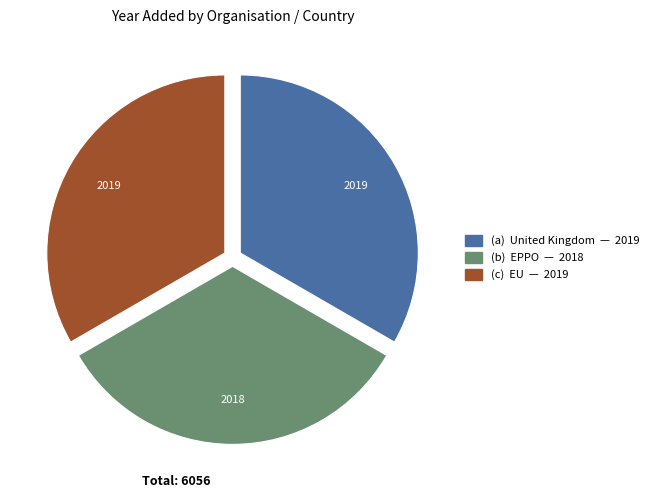

Is there a majority slice in this chart?

No